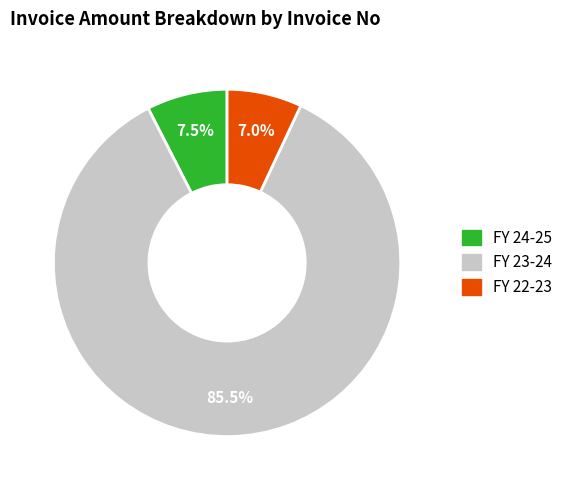

Does any single category account for the majority?

Yes